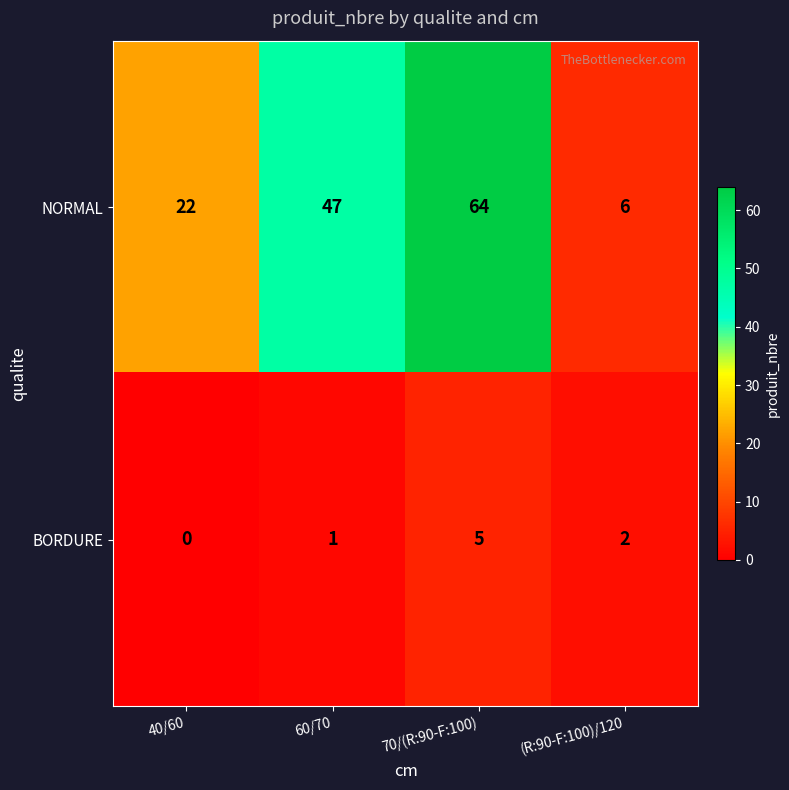

True or false: NORMAL has a value of 47 at 60/70.

True